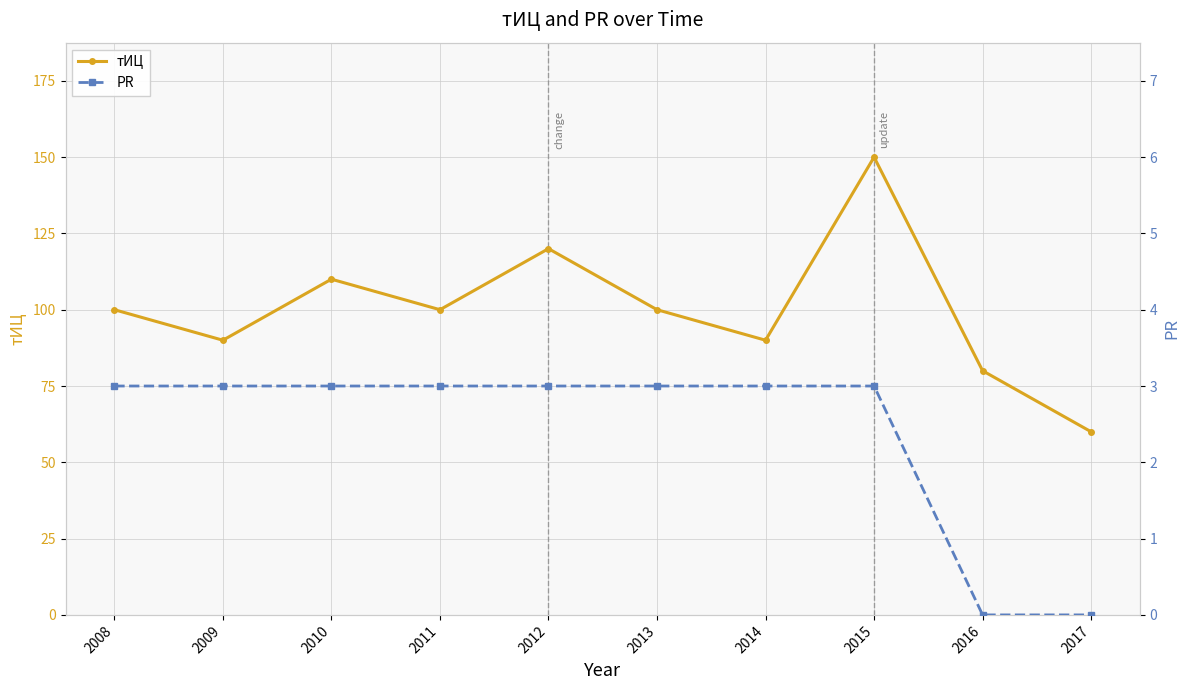

What is the approximate value of тИЦ at 2016, to the nearest 10?

80